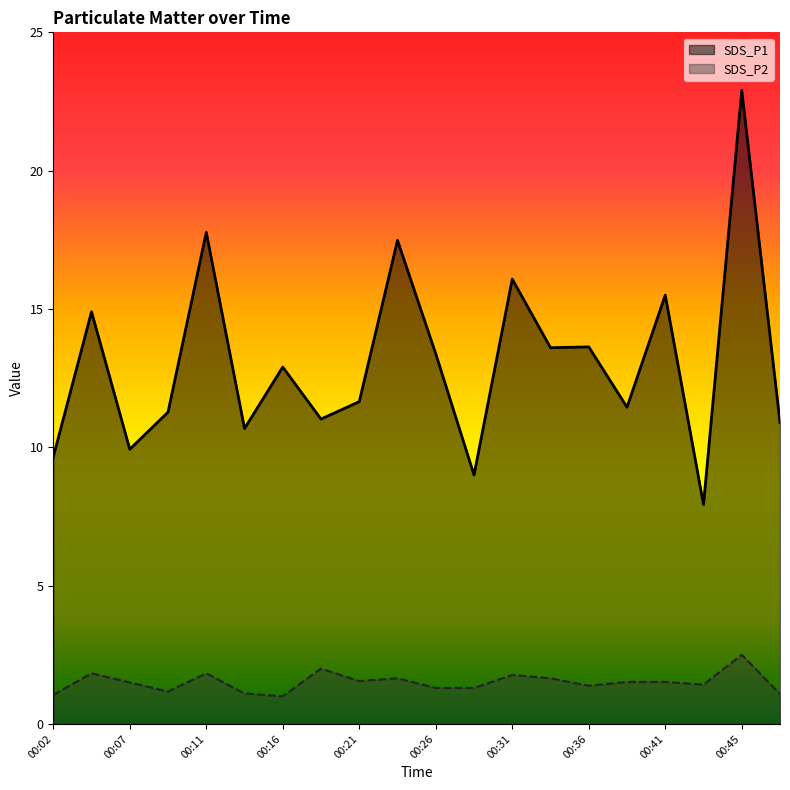

Reading right to left, extract all data points from this chart.

SDS_P1: 00:48=10.9	00:45=22.9	00:43=7.9	00:41=15.5	00:38=11.4	00:36=13.6	00:33=13.6	00:31=16.1	00:28=9.0	00:26=13.4	00:24=17.5	00:21=11.7	00:19=11.0	00:16=12.9	00:14=10.7	00:11=17.8	00:09=11.3	00:07=9.9	00:04=14.9	00:02=9.7
SDS_P2: 00:48=1.1	00:45=2.5	00:43=1.4	00:41=1.5	00:38=1.5	00:36=1.4	00:33=1.6	00:31=1.8	00:28=1.3	00:26=1.3	00:24=1.6	00:21=1.6	00:19=2.0	00:16=1.0	00:14=1.1	00:11=1.8	00:09=1.2	00:07=1.5	00:04=1.8	00:02=1.1